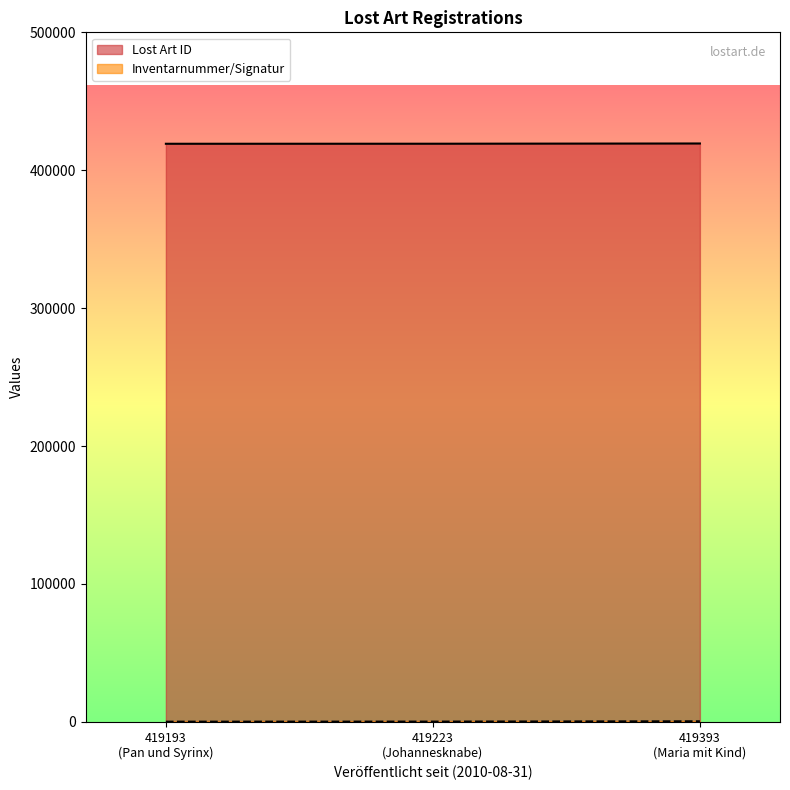

What is the maximum value shown in the chart?

419393